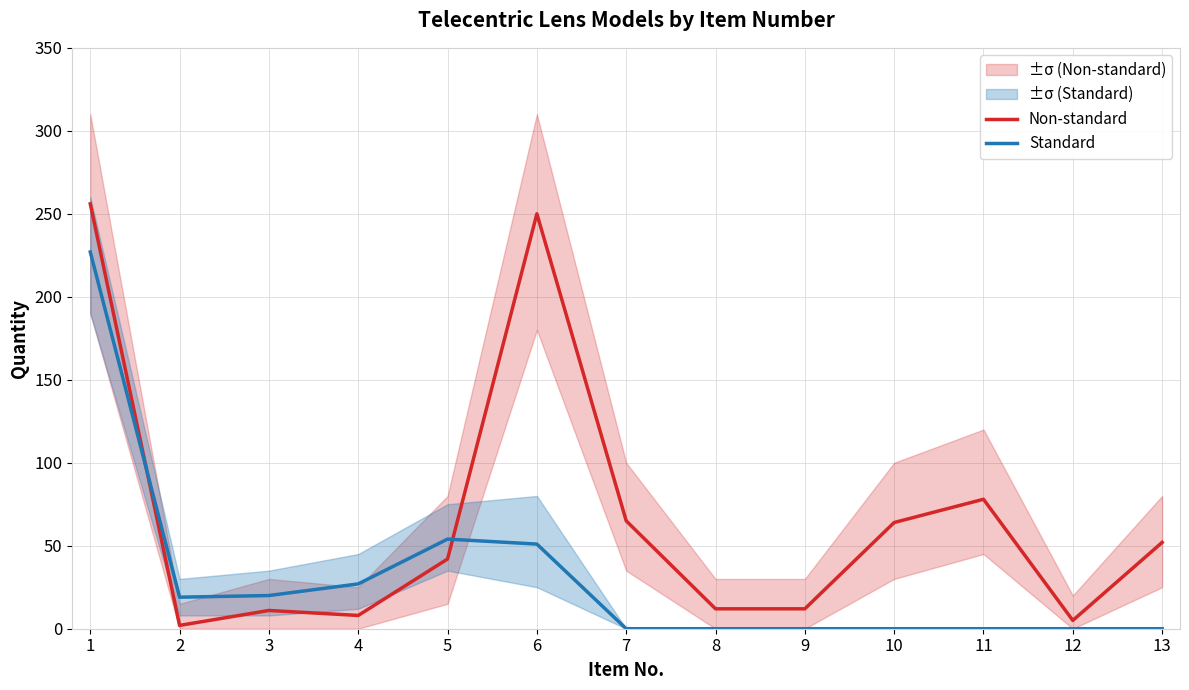

At which label is Non-standard closest to 129?

11